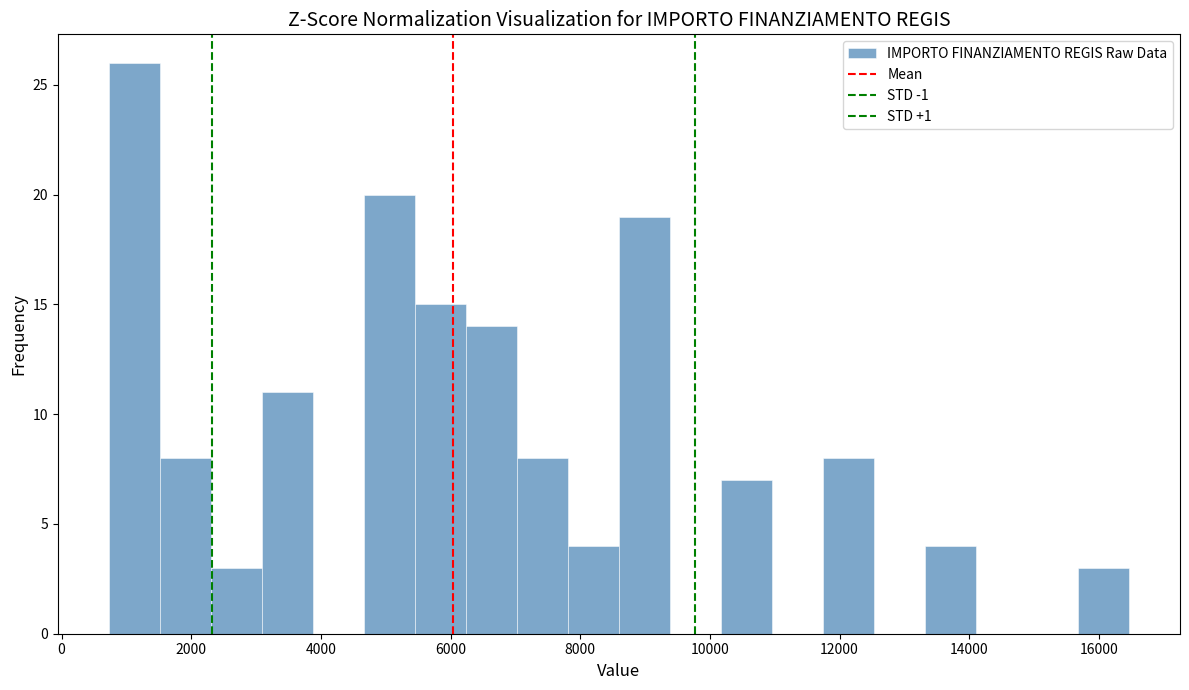

Read against the x-axis, roughly where is the centre of the tallest bar?

1200